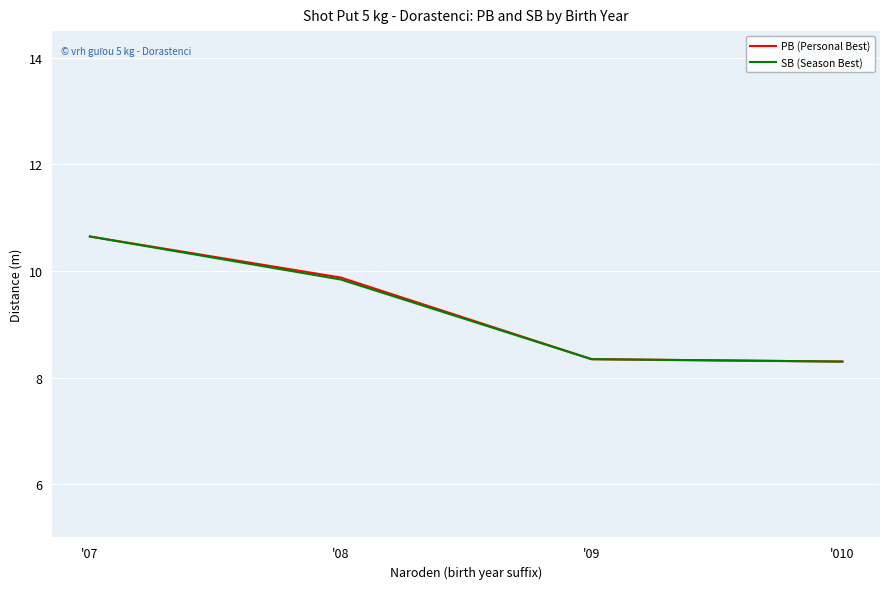

List the labels in order of SB (Season Best) value, largest first.

'07, '08, '09, '010